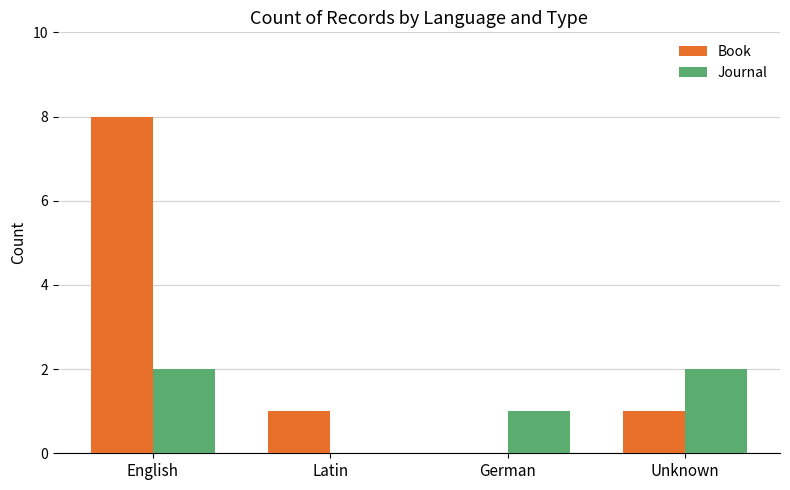

Which series has the largest range (max minus min)?

Book